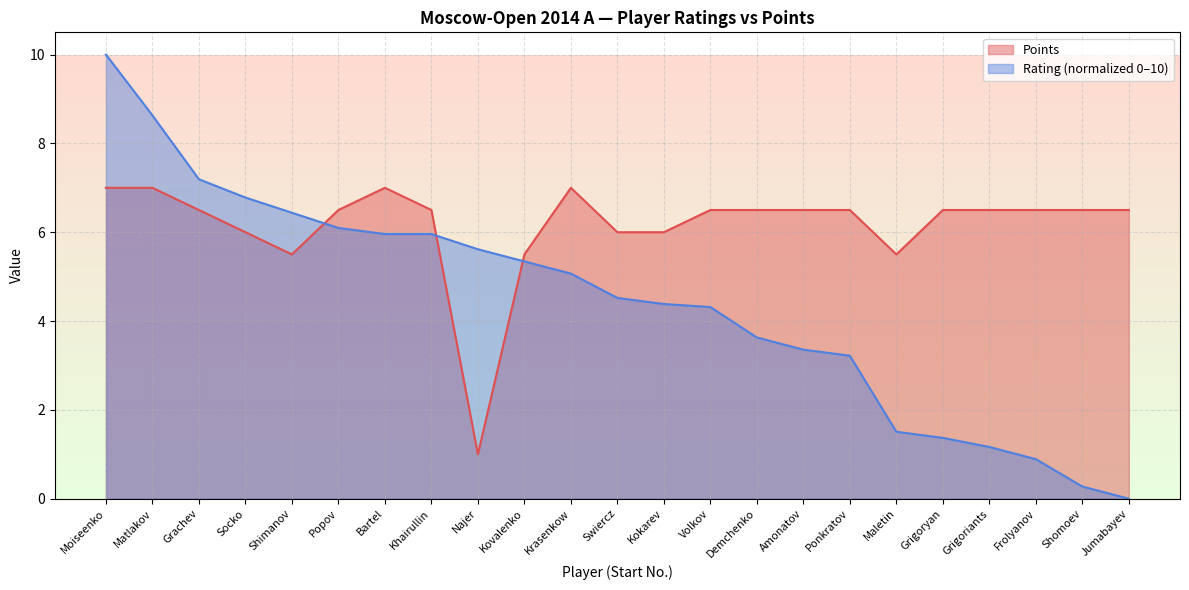

How many times do Points and Rating cross each other?

3